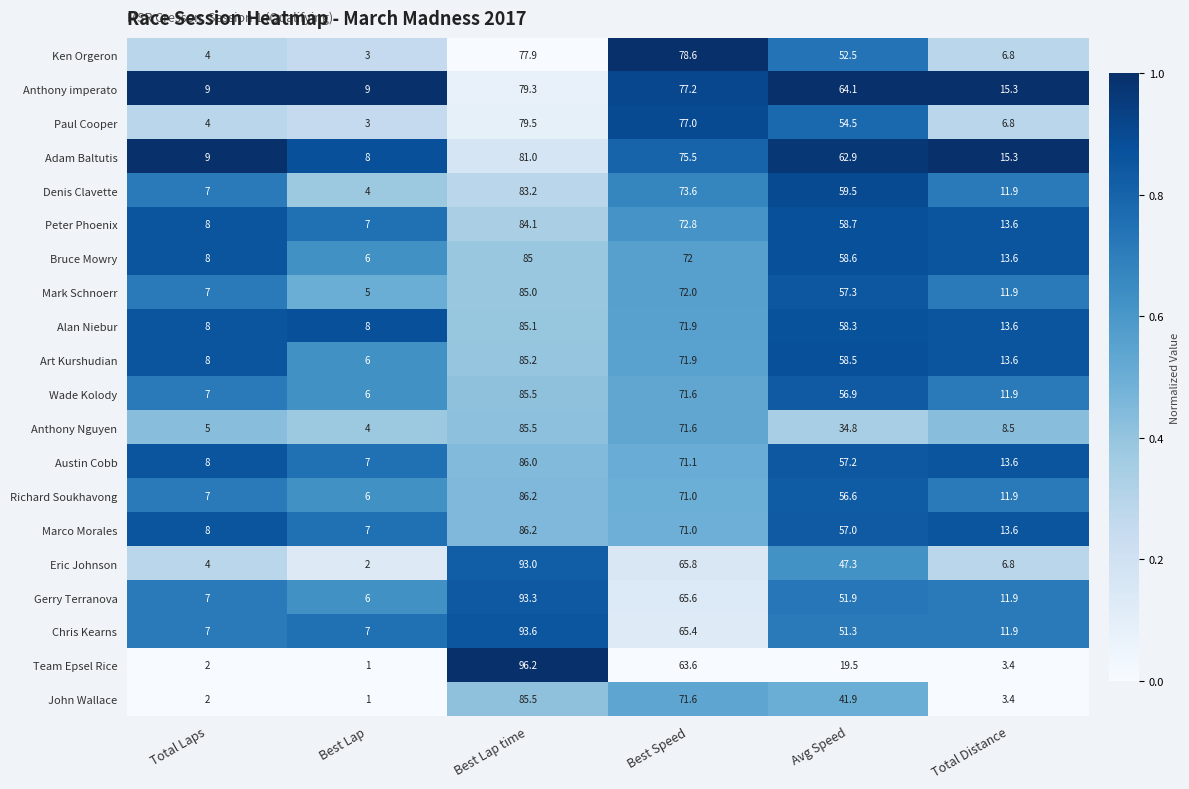

What is the total value across all series at Total Laps?

129.0